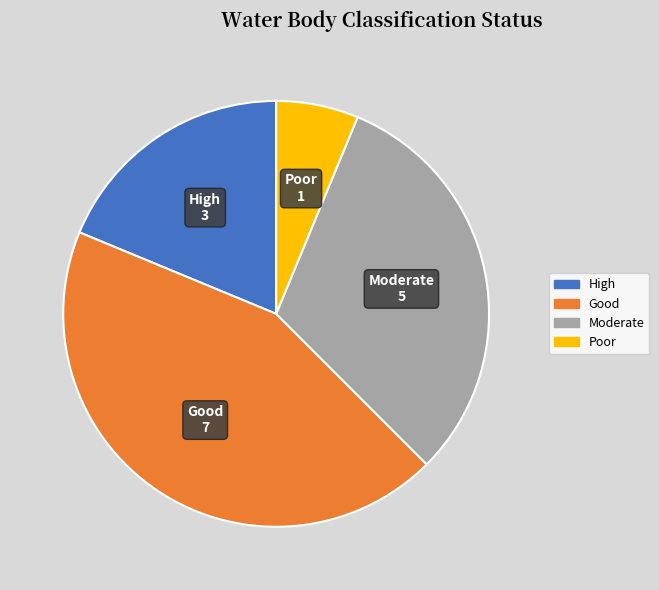

Is there any slice that represents more than half of the pie?

No